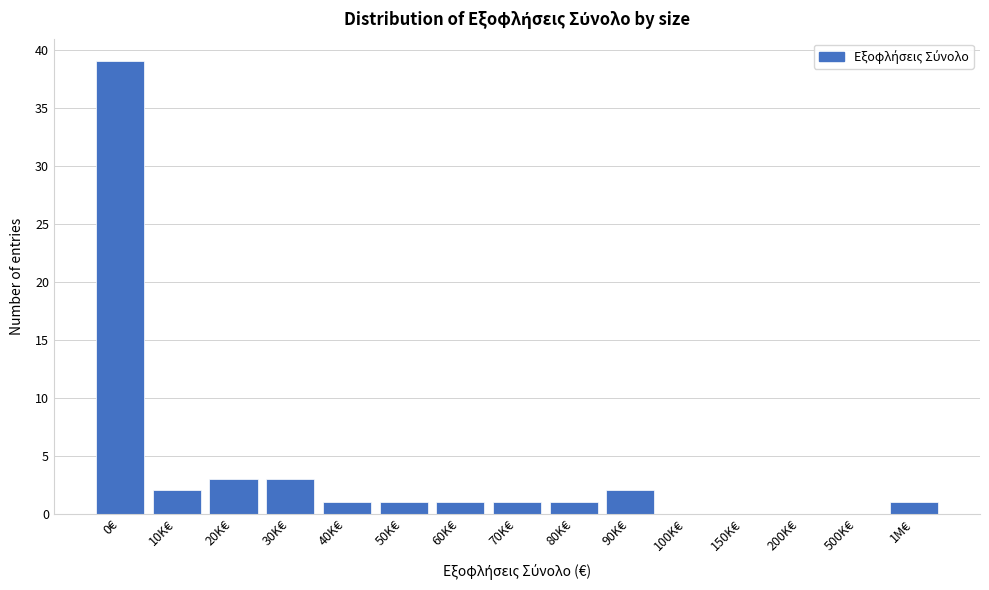

Reading right to left, what are all the values shown in this chart?

1M€=1	500K€=0	200K€=0	150K€=0	100K€=0	90K€=2	80K€=1	70K€=1	60K€=1	50K€=1	40K€=1	30K€=3	20K€=3	10K€=2	0€=39